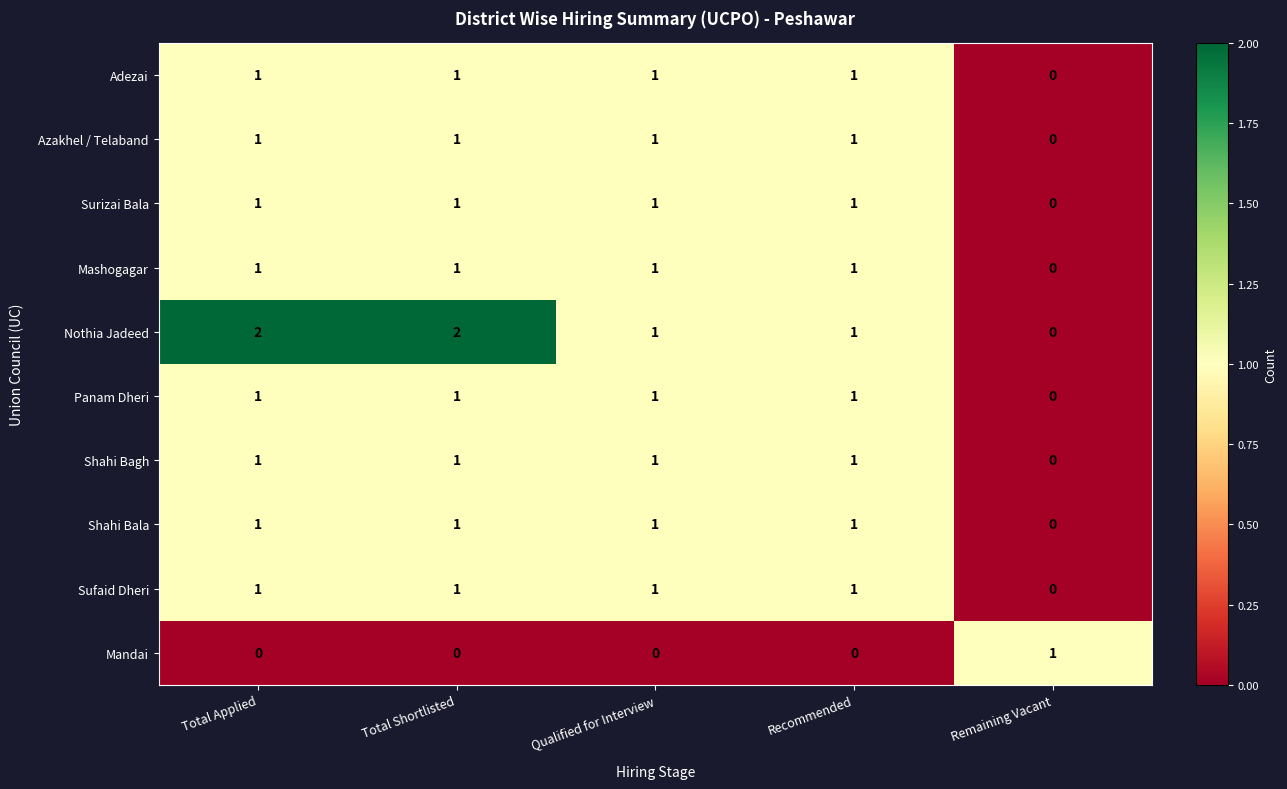

How many distinct data groups are displayed?

10